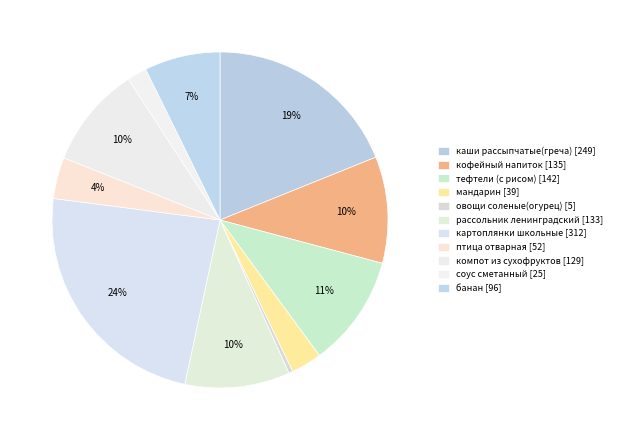

Which slice is the largest?

картоплянки школьные